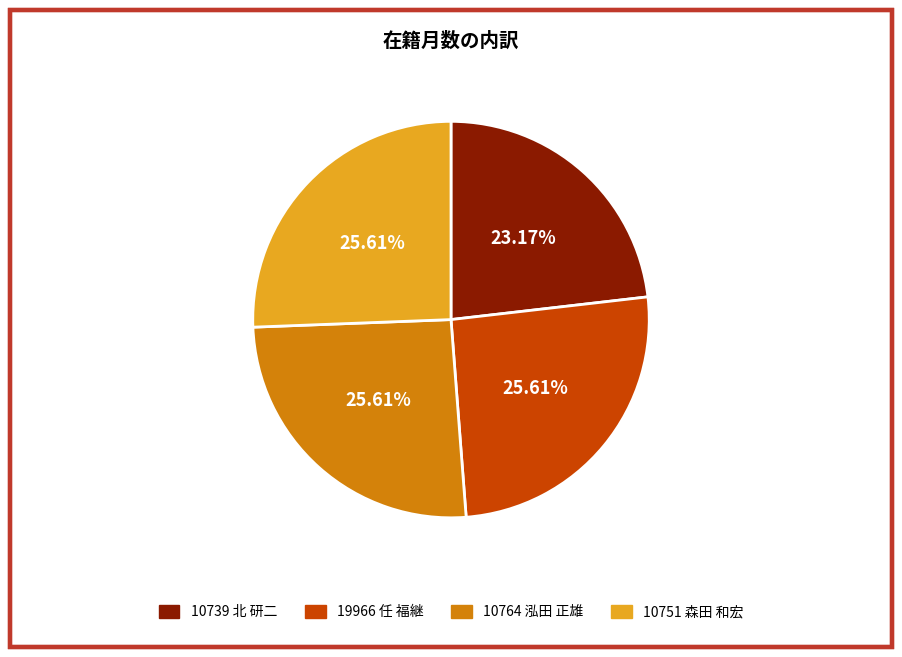

What is the ratio of the value at 10751 森田 和宏 to the value at 10764 泓田 正雄?

1.0